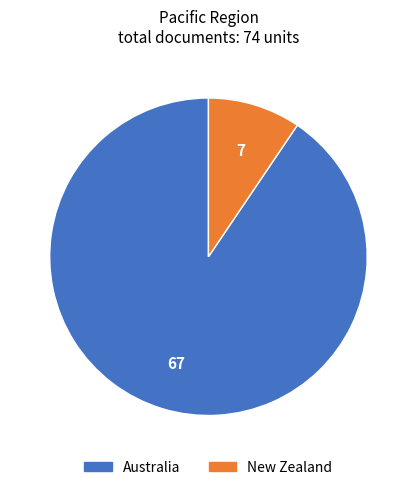

Combined, do New Zealand and Australia account for over 50%?

Yes